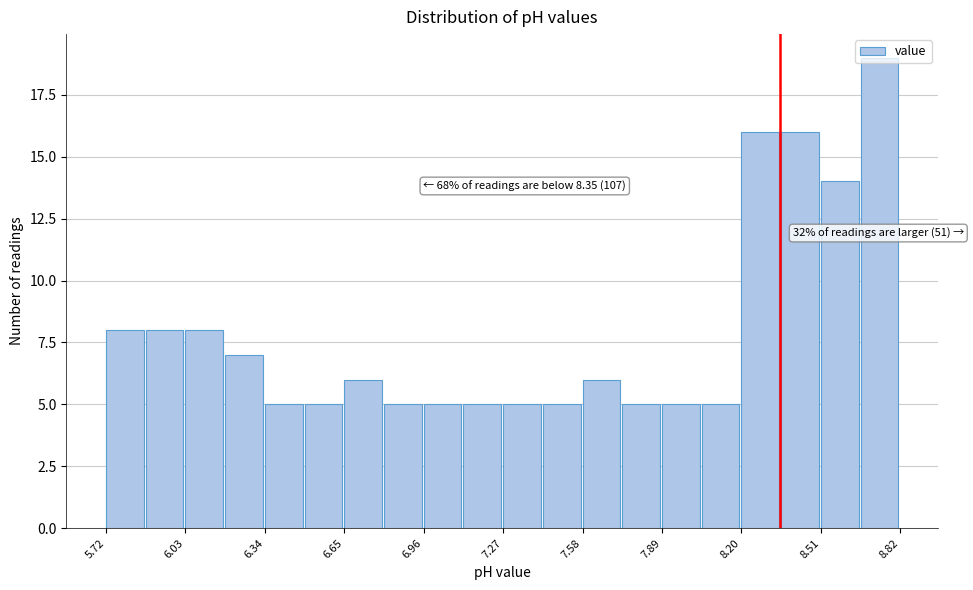

Around what value on the x-axis is the tallest bar? Give the approximate position of its centre, as read against the axis.

8.75